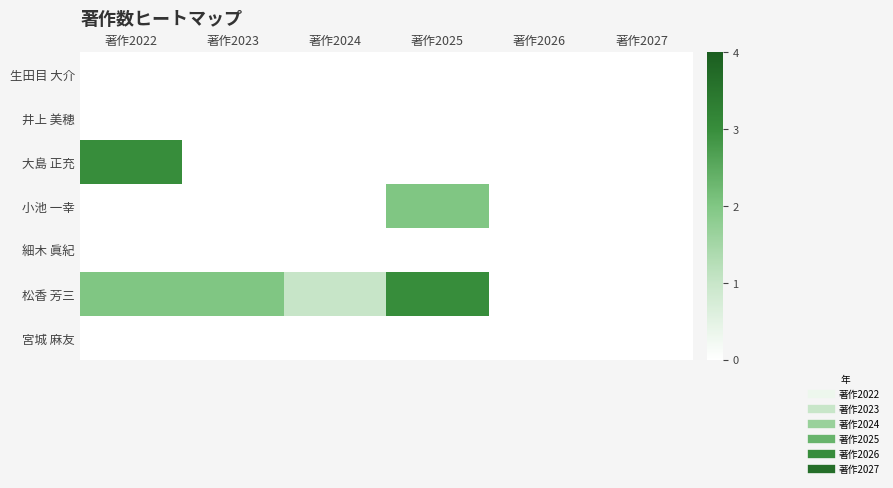

Which has a higher value, 著作2022 or 著作2024?

著作2022